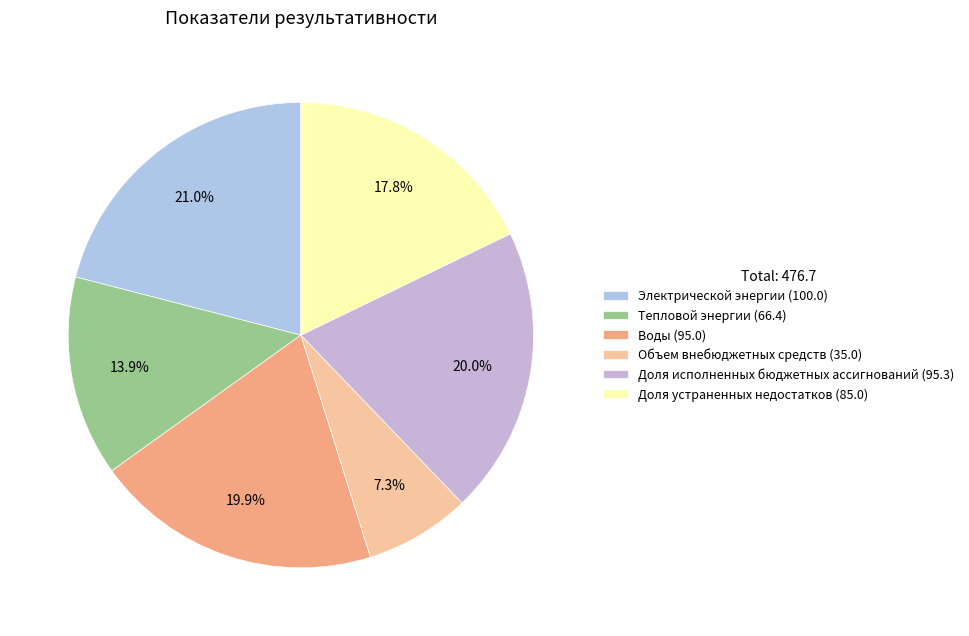

Between Электрической энергии and Доля устраненных недостатков, which is larger?

Электрической энергии